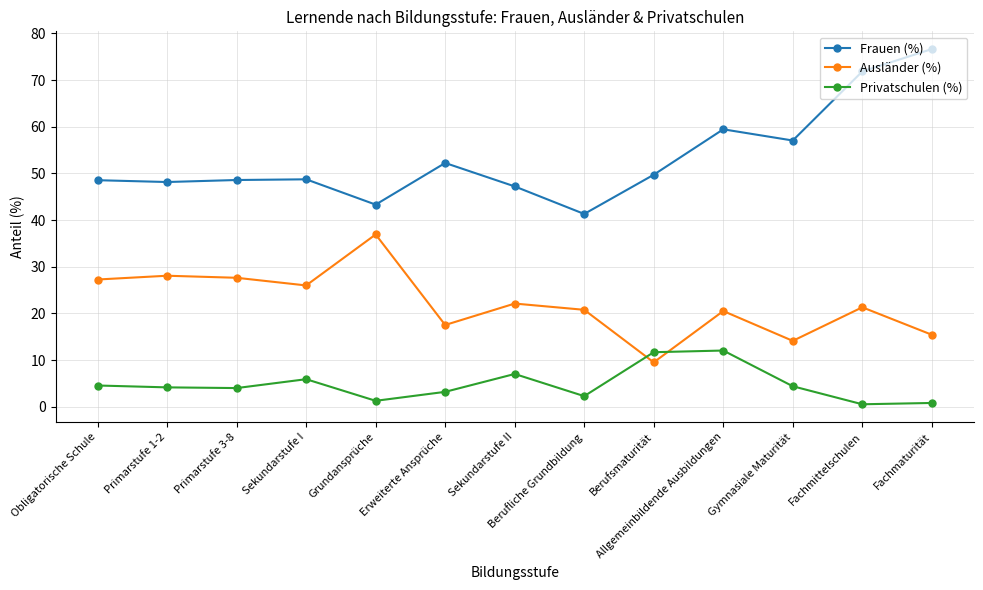

What is the label of the 1st point from the left?

Obligatorische Schule